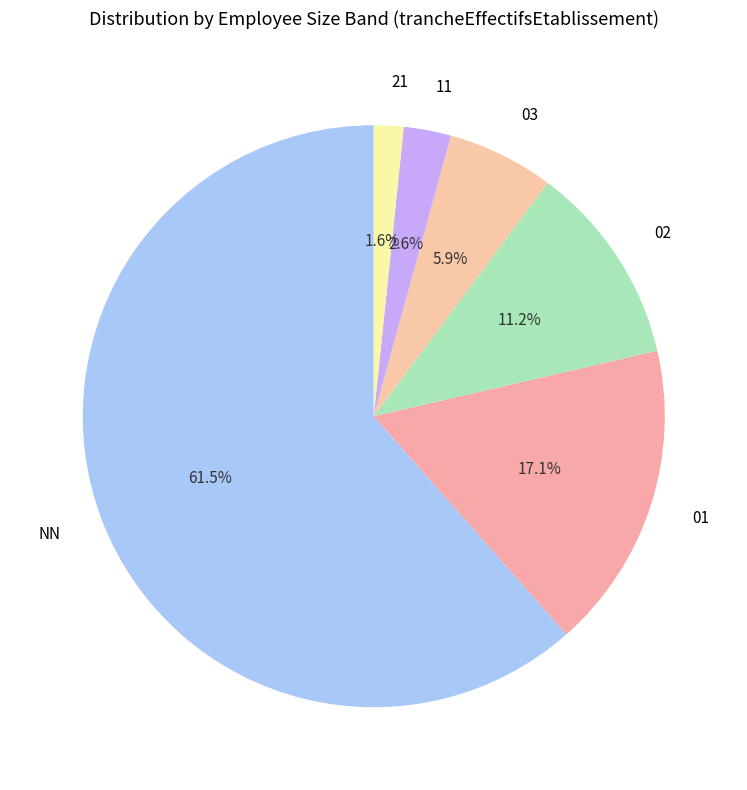

Rank the categories by value from highest to lowest.

NN, 01, 02, 03, 11, 21